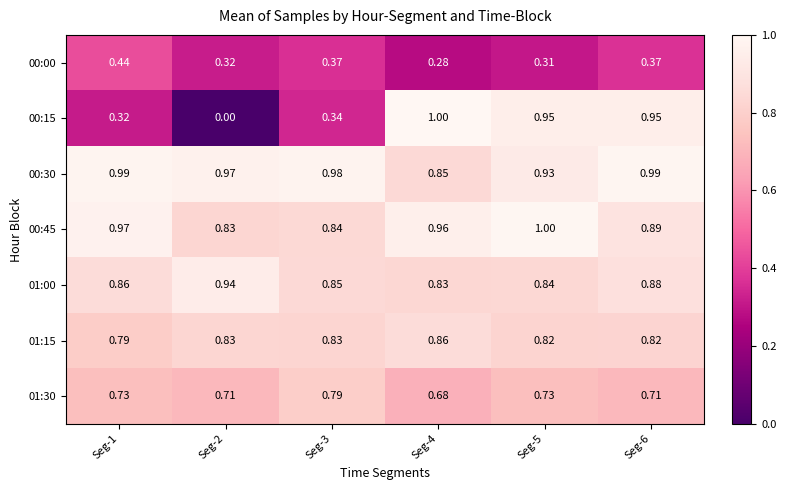

Is the value of 00:45 at Seg-2 greater than the value of 01:30 at Seg-3?

Yes